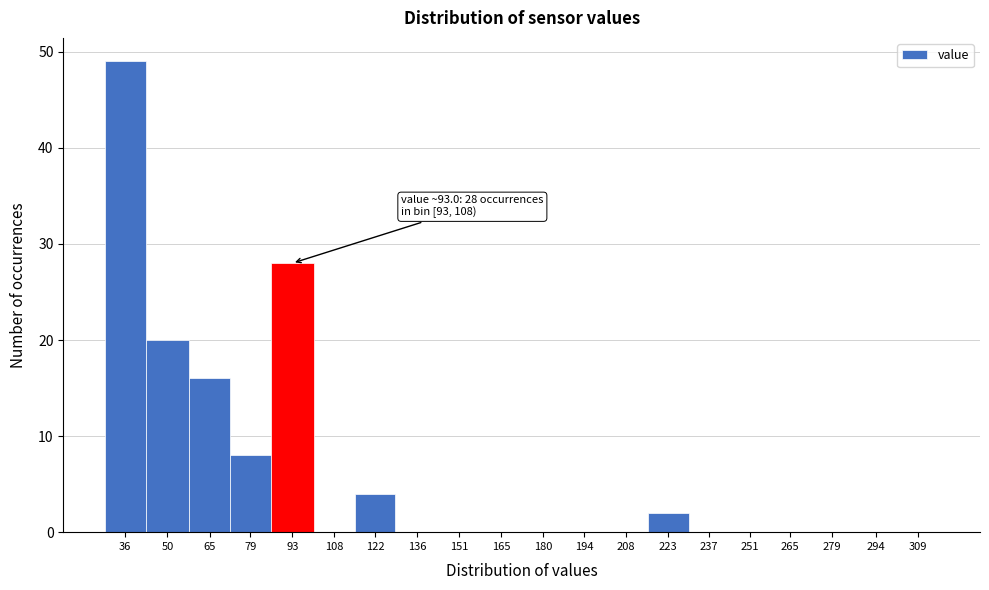

Reading right to left, list all the values displayed in this chart.

309=0	294=0	279=0	265=0	251=0	237=0	223=2	208=0	194=0	180=0	165=0	151=0	136=0	122=4	108=0	93=28	79=8	65=16	50=20	36=49